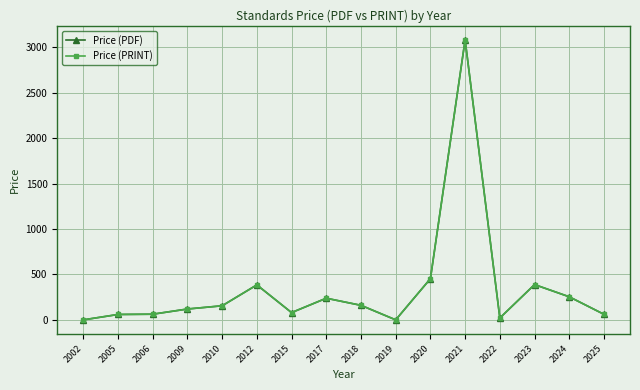

Reading left to right, extract all data points from this chart.

Price (PDF): 0.0	59.4	62.2	119.4	155.0	385.0	80.0	238.2	160.0	0.0	453.3	3083.3	20.5	388.4	254.0	61.0
Price (PRINT): 0.0	59.4	62.2	119.4	155.0	385.0	80.0	238.2	160.0	0.0	453.3	3083.3	20.5	388.4	254.0	61.0